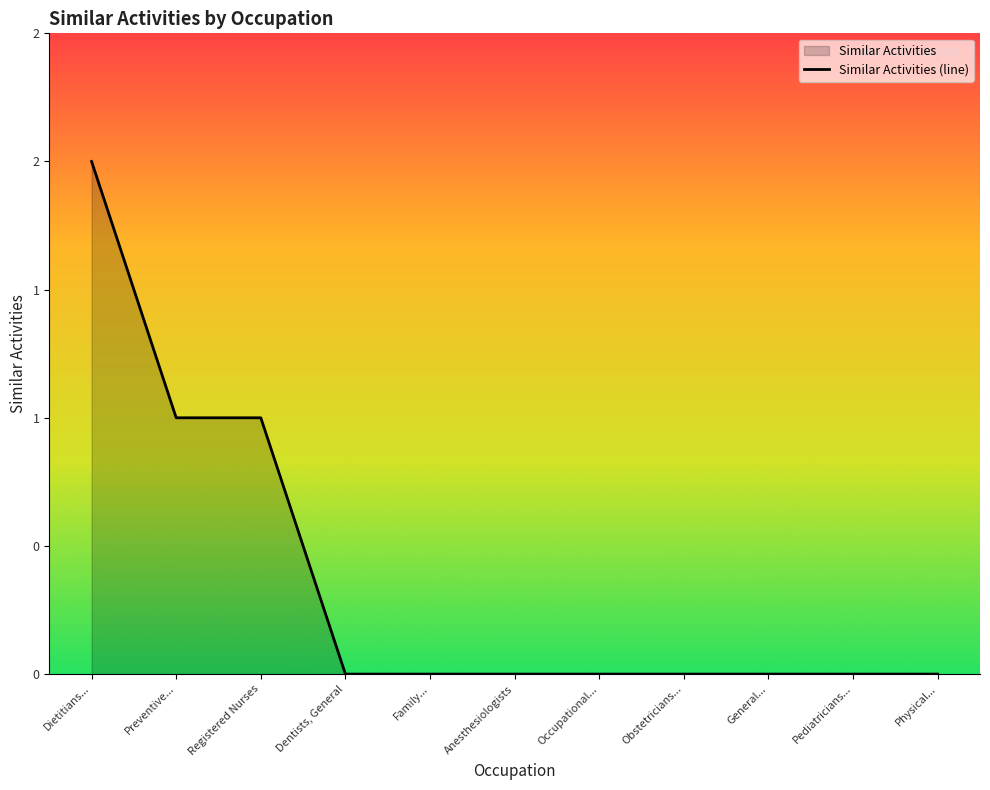

The value at Registered Nurses is 0. True or false?

False